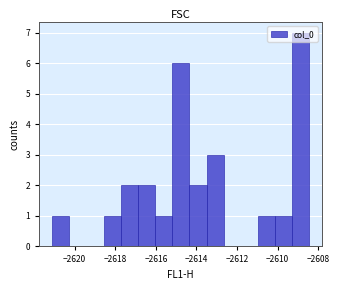

What is the height of the bar covering -2610.2 to -2609.2 on the x-axis? Neither the bar edges nor the heights are printed on the chart, so give them approximately, as read against the axes.

1